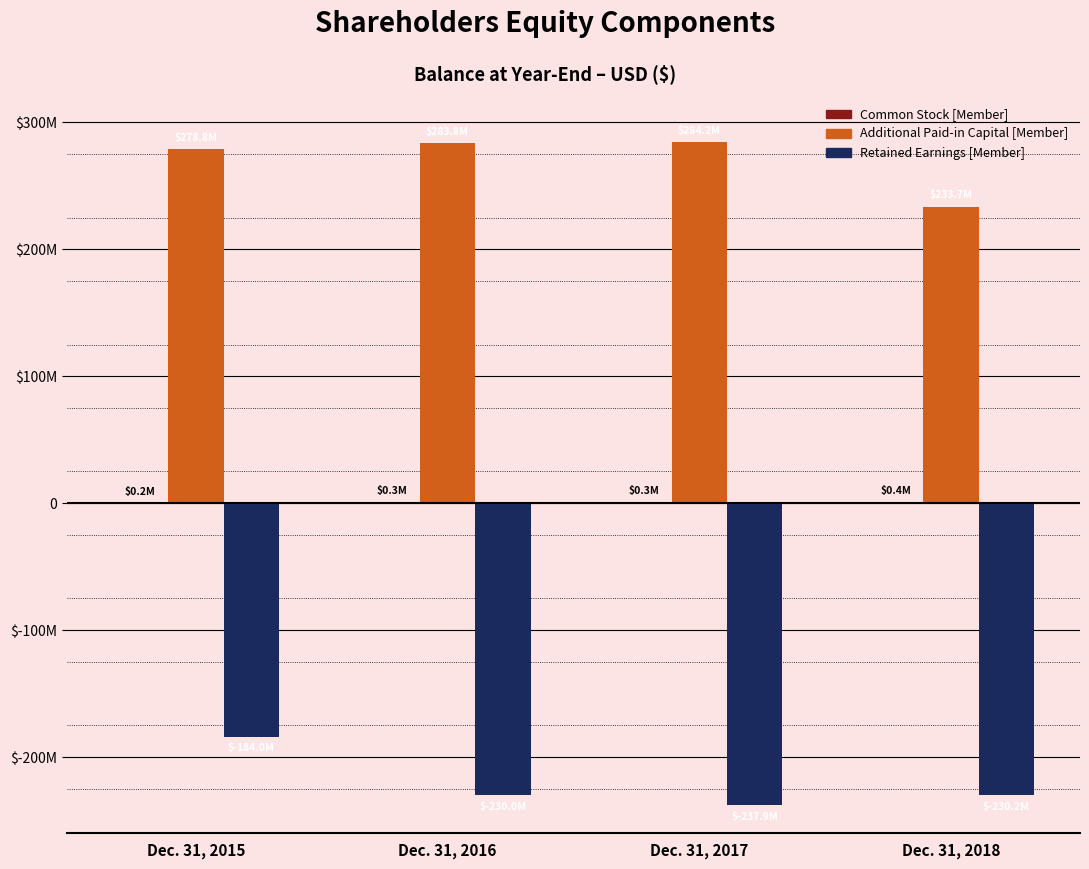

List the labels in order of Common Stock [Member] value, smallest first.

Dec. 31, 2015, Dec. 31, 2016, Dec. 31, 2017, Dec. 31, 2018